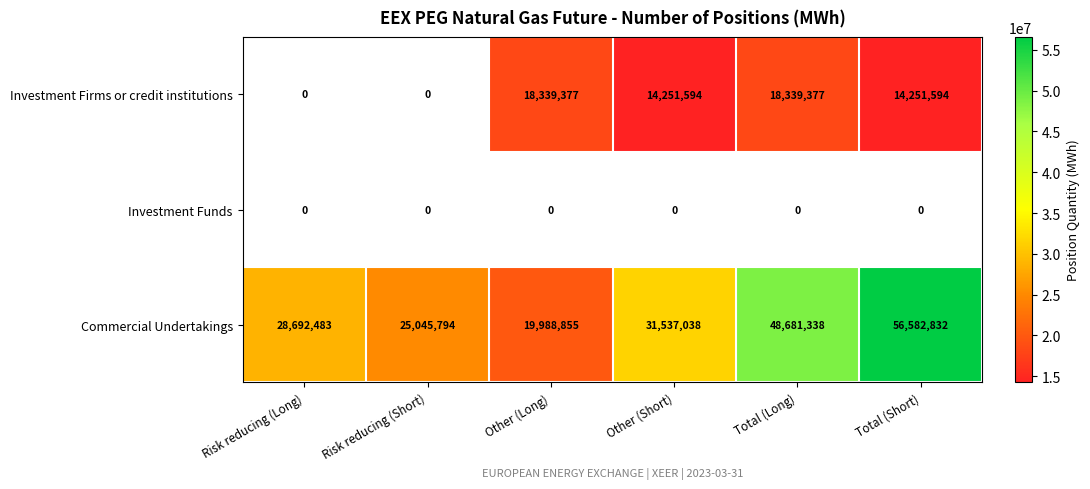

Rank the categories by Commercial Undertakings value from highest to lowest.

Total (Short), Total (Long), Other (Short), Risk reducing (Long), Risk reducing (Short), Other (Long)